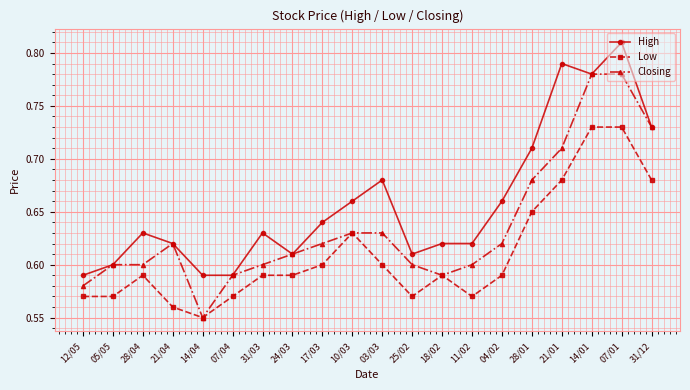

At which category does High reach its first local peak?

28/04